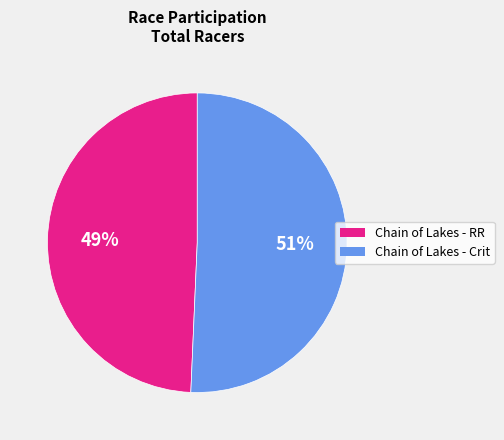

The Chain of Lakes - RR slice represents 58% of the pie. True or false?

False